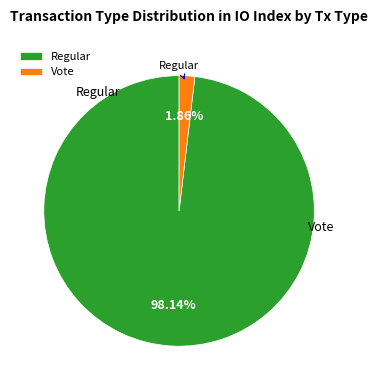

Which slice is the smallest?

Vote